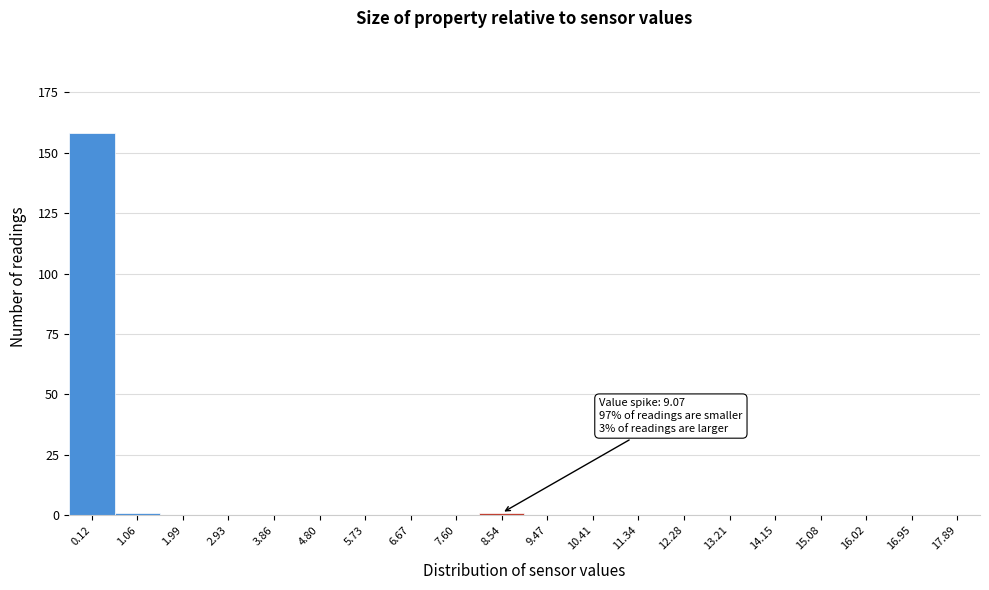

Reading right to left, transcribe all the data shown in this chart.

17.89=0	16.95=0	16.02=0	15.08=0	14.15=0	13.21=0	12.28=0	11.34=0	10.41=0	9.47=0	8.54=1	7.60=0	6.67=0	5.73=0	4.80=0	3.86=0	2.93=0	1.99=0	1.06=1	0.12=158